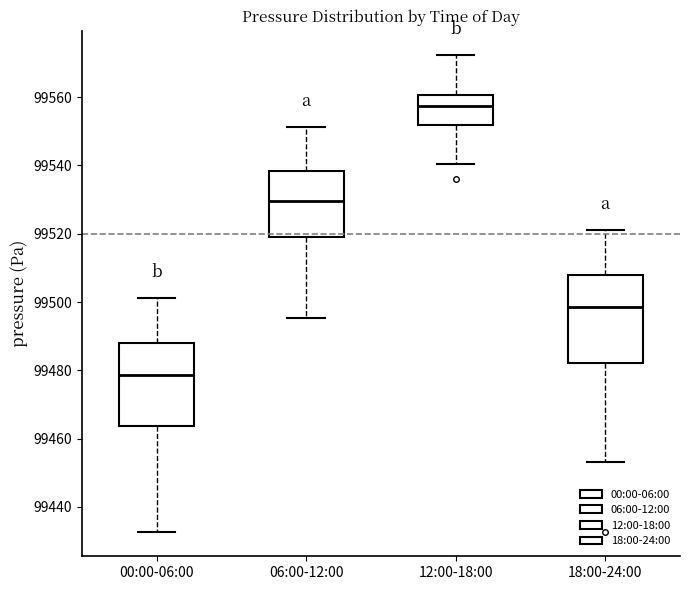

Which box's median line is the lowest?

00:00-06:00